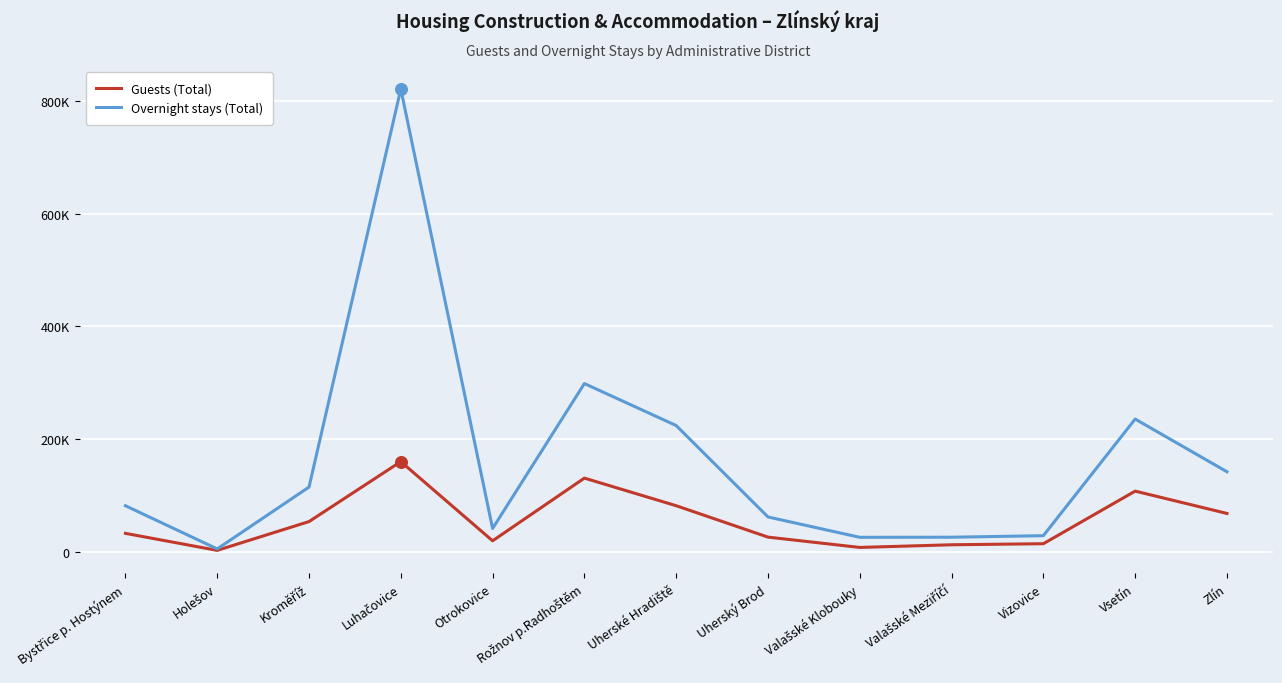

What are all the series names shown in the legend?

Guests (Total), Overnight stays (Total)